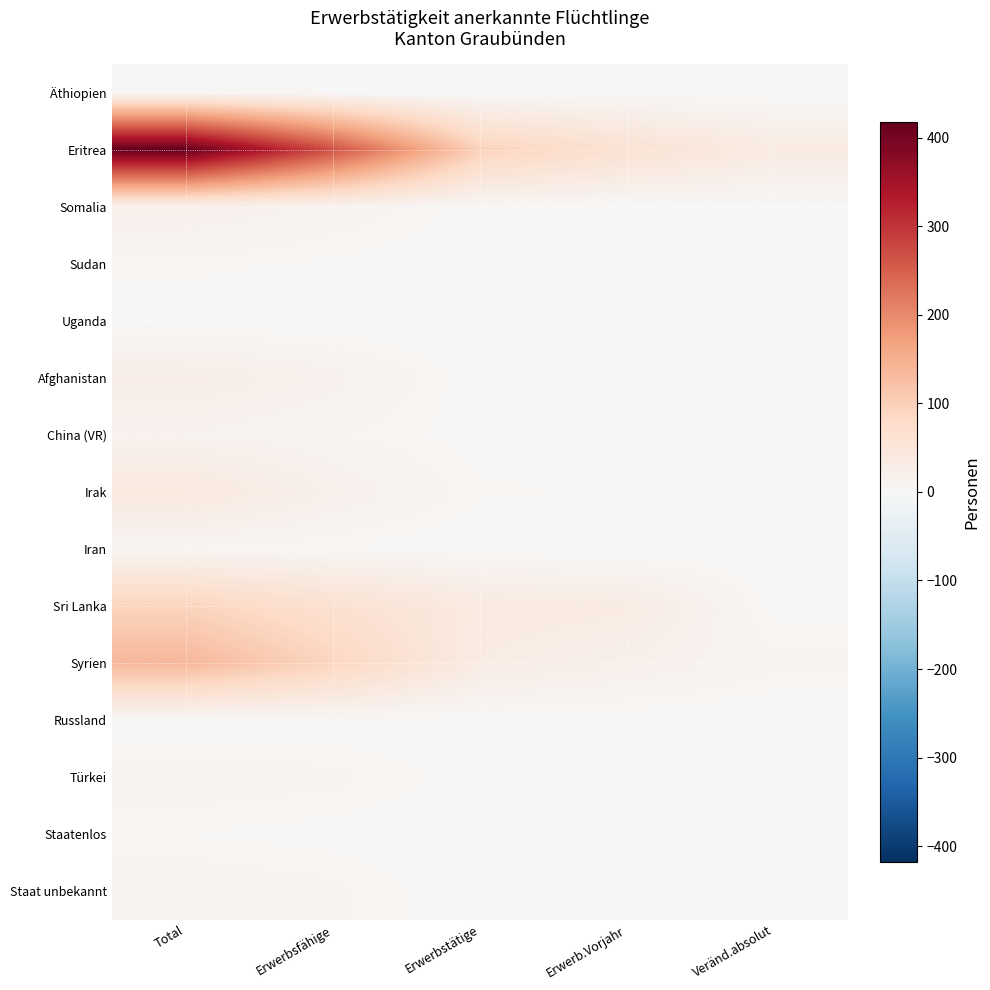

Count the number of categories in the chart.

5